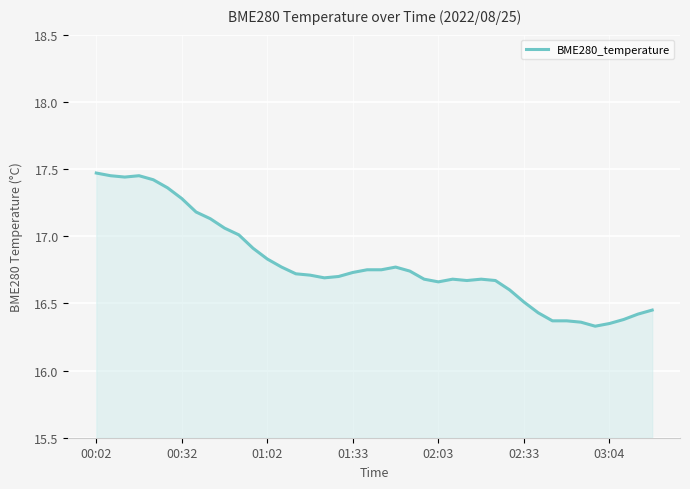

What is the smallest value displayed?

16.3